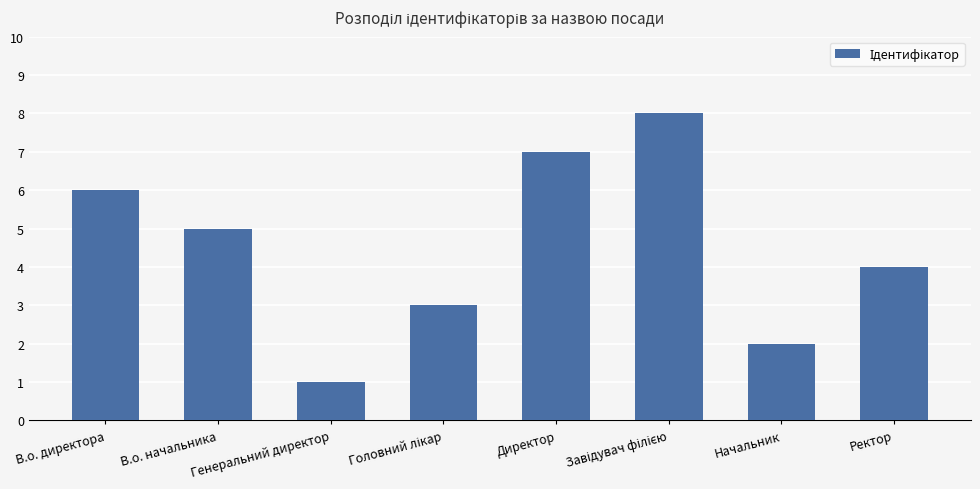

What is the change in value from В.о. начальника to Директор?

+2